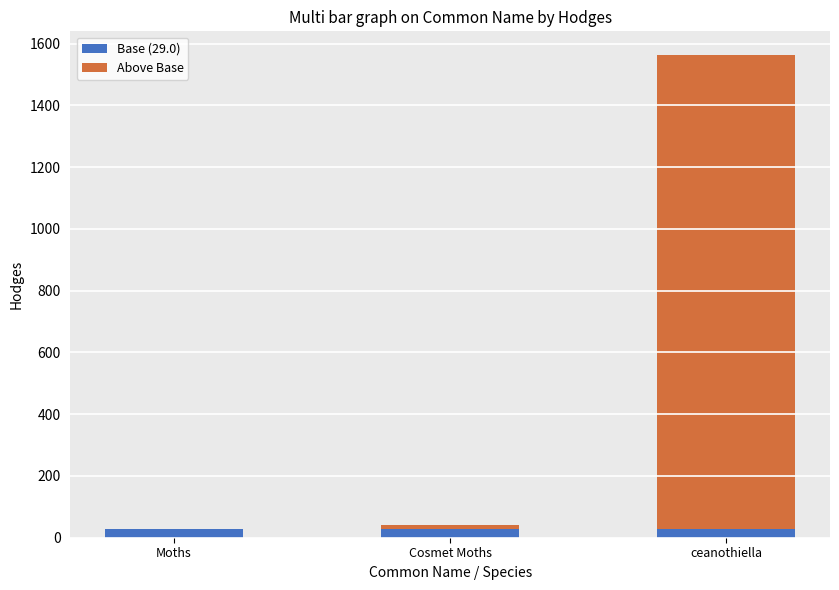

Are the bars horizontal?

No